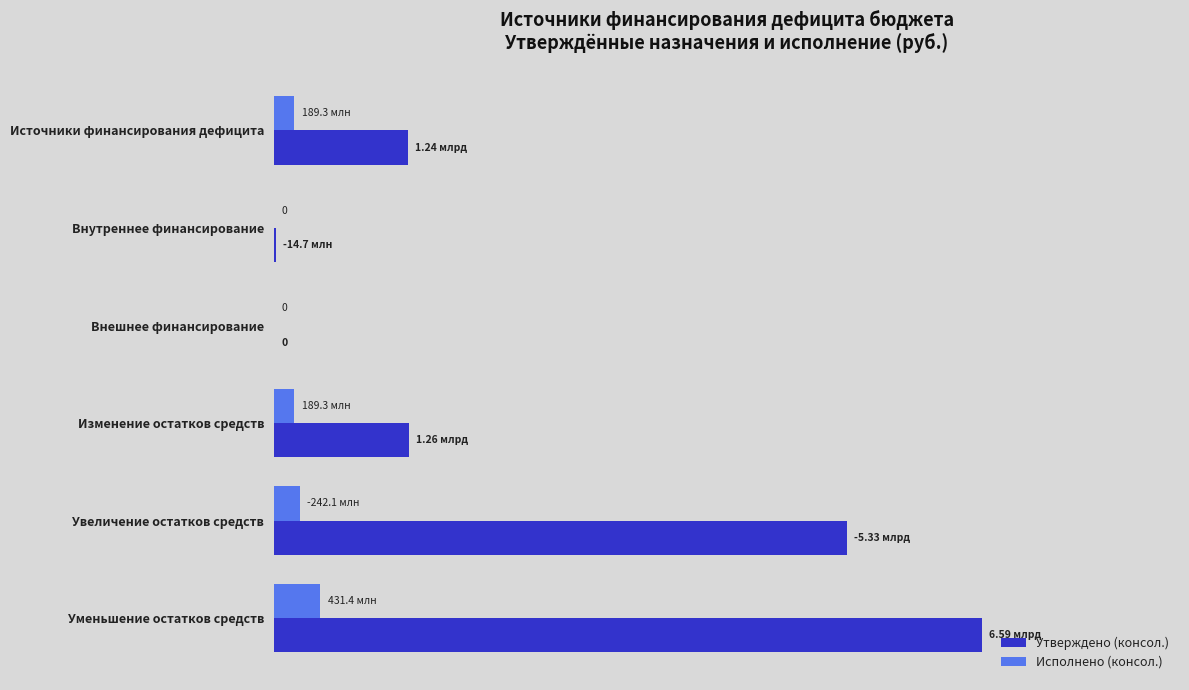

Rank the series by their maximum value, from highest to lowest.

Утверждено (консол.), Исполнено (консол.)